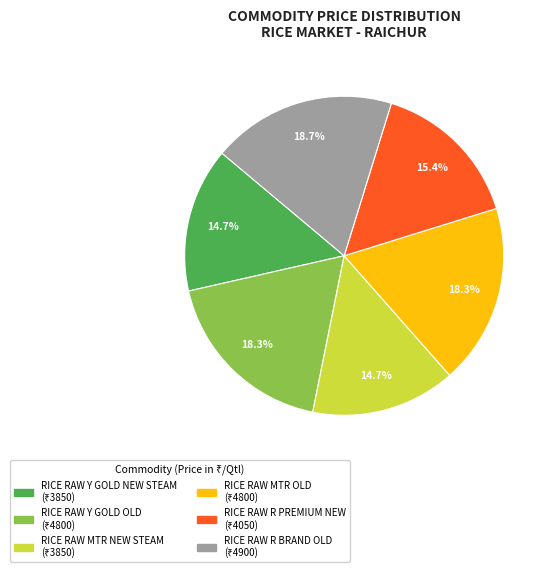

What portion of the pie excludes RICE RAW Y GOLD NEW STEAM?

85.3%